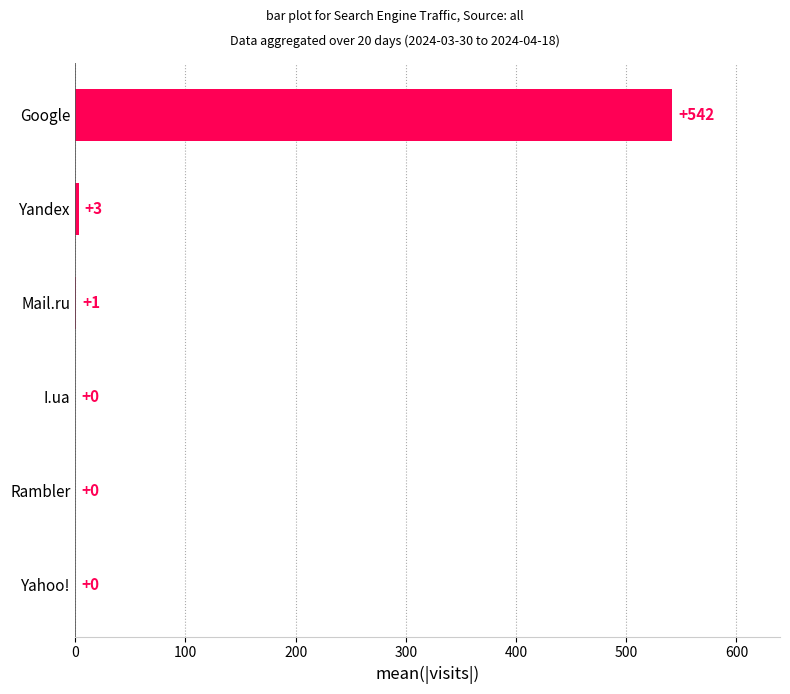

At which label is the value closest to 271?

Yandex